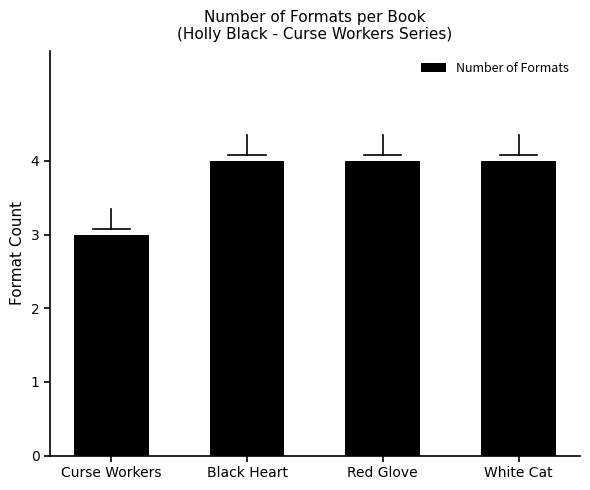

Reading left to right, list all the values displayed in this chart.

Curse Workers=3	Black Heart=4	Red Glove=4	White Cat=4